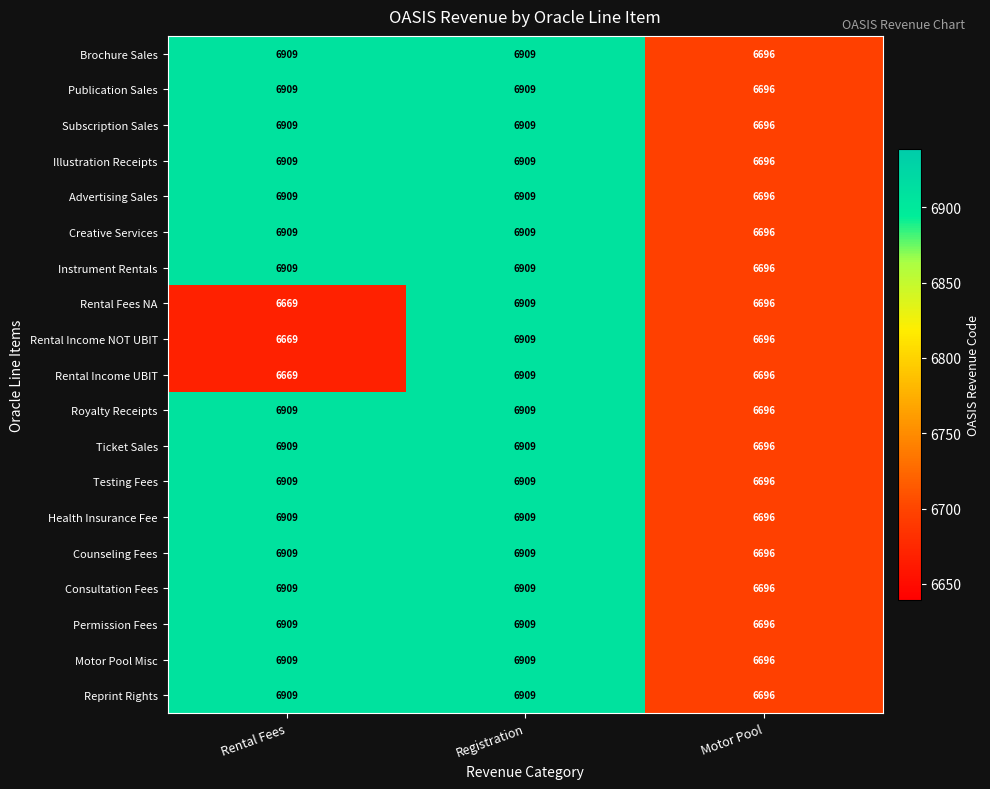

True or false: Consultation Fees has a value of 6909 at Rental Fees.

True